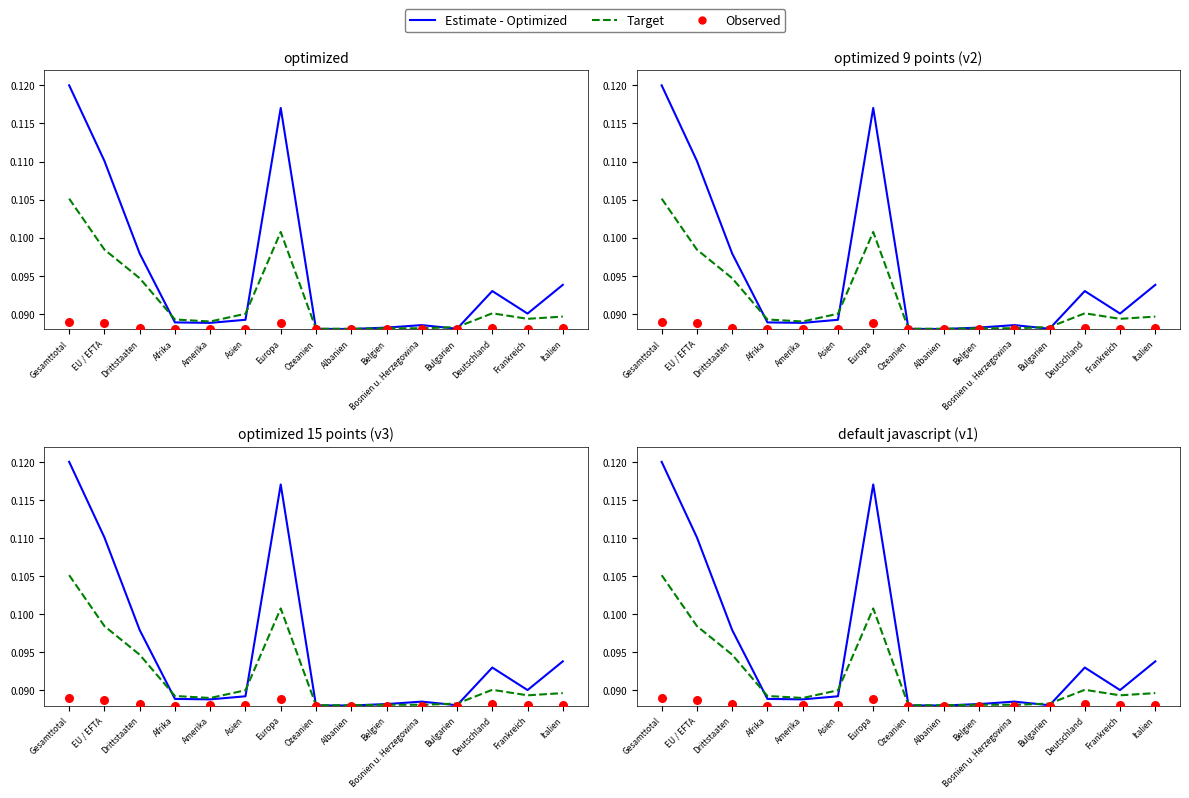

What is the total value across all series at Amerika?

0.3